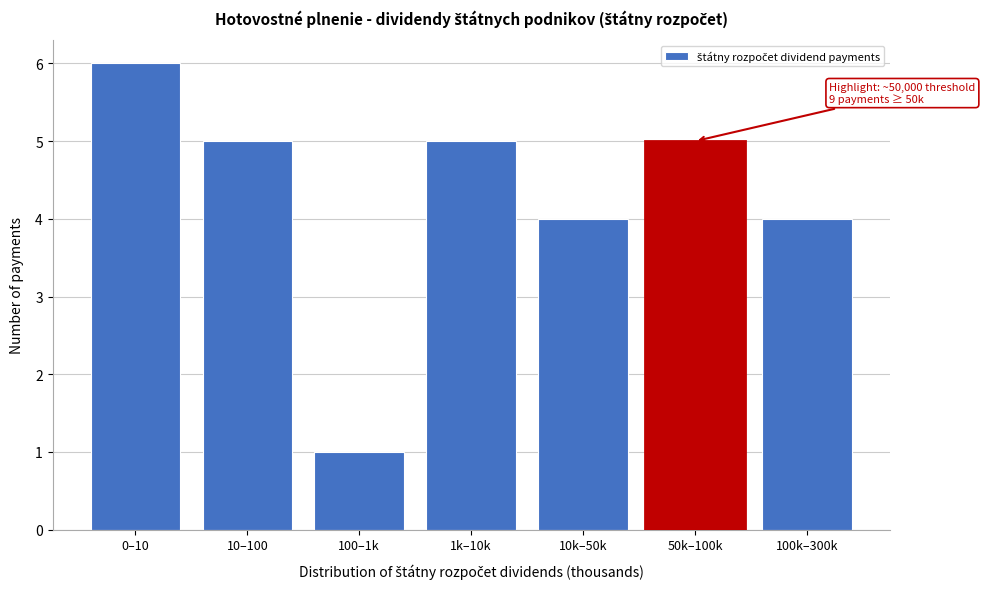

Reading right to left, extract all data points from this chart.

100k–300k=4	50k–100k=5	10k–50k=4	1k–10k=5	100–1k=1	10–100=5	0–10=6